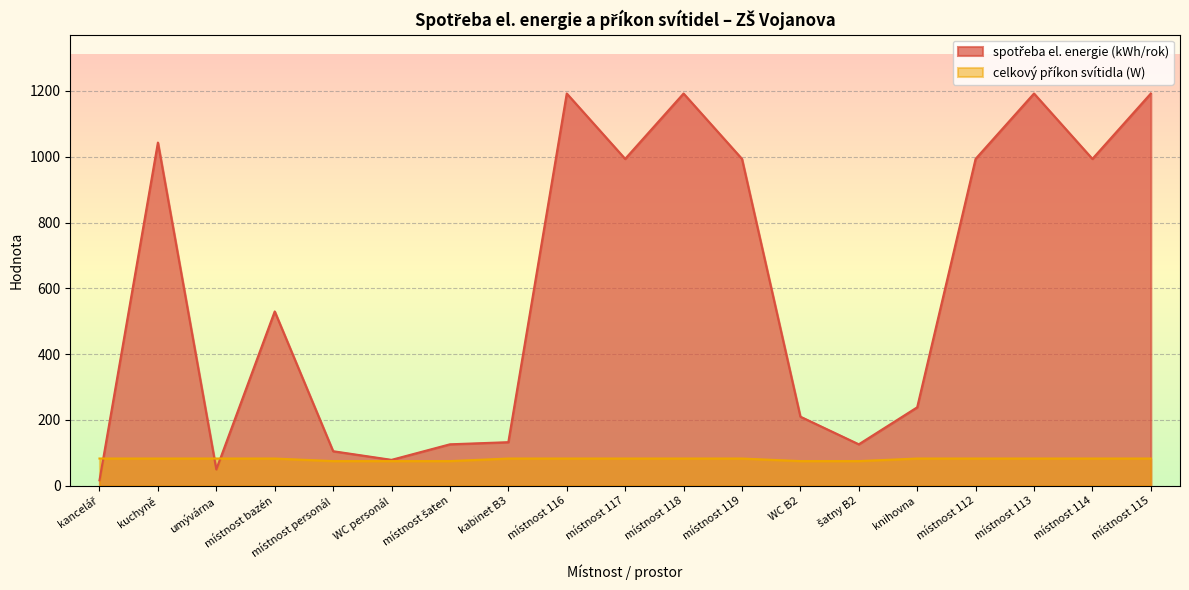

What is the approximate value of celkový příkon svítidla (W) at knihovna?

82.8